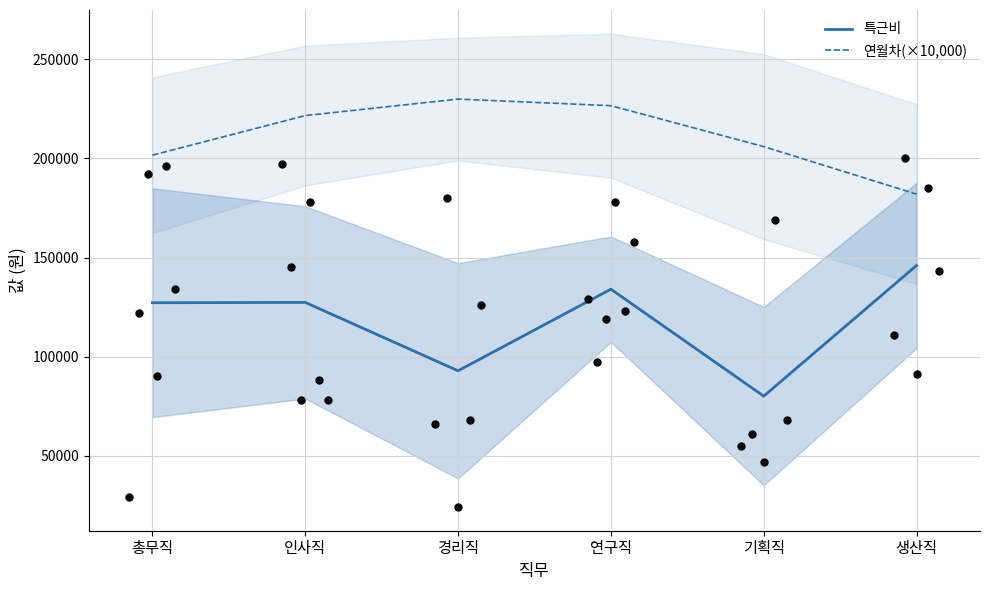

Which series reaches the maximum Y coordinate?

연월차(×10,000)